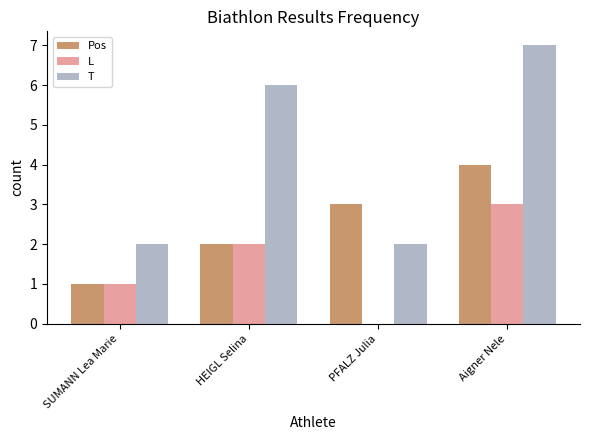

True or false: L has a value of 2 at PFALZ Julia.

False